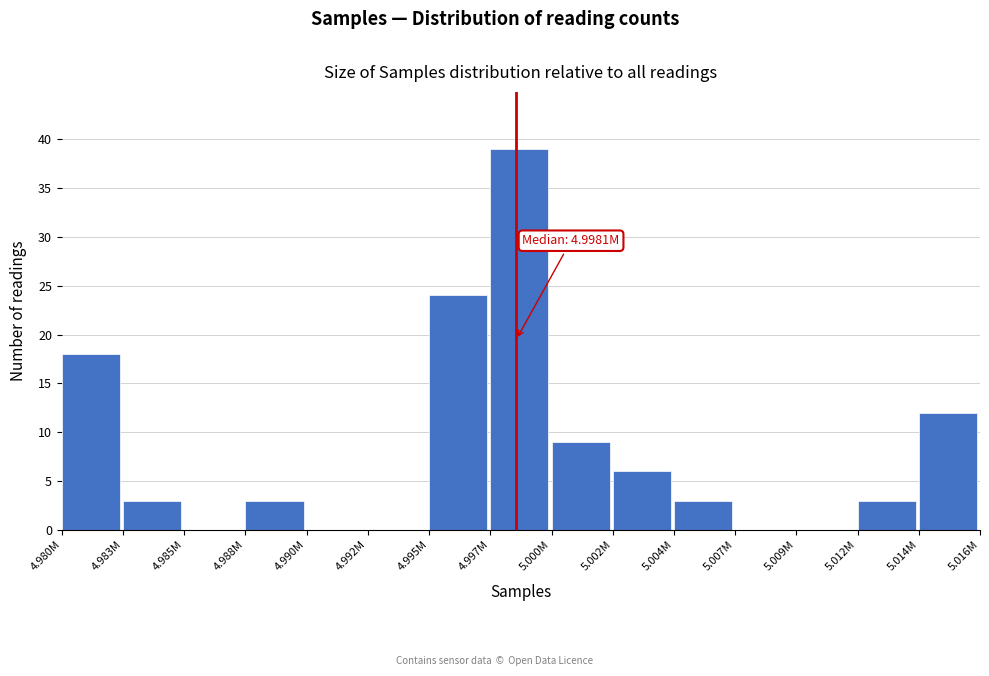

Reading left to right, transcribe all the data shown in this chart.

4.980M=18	4.983M=3	4.985M=0	4.988M=3	4.990M=0	4.992M=0	4.995M=24	4.997M=39	5.000M=9	5.002M=6	5.004M=3	5.007M=0	5.009M=0	5.012M=3	5.014M=12